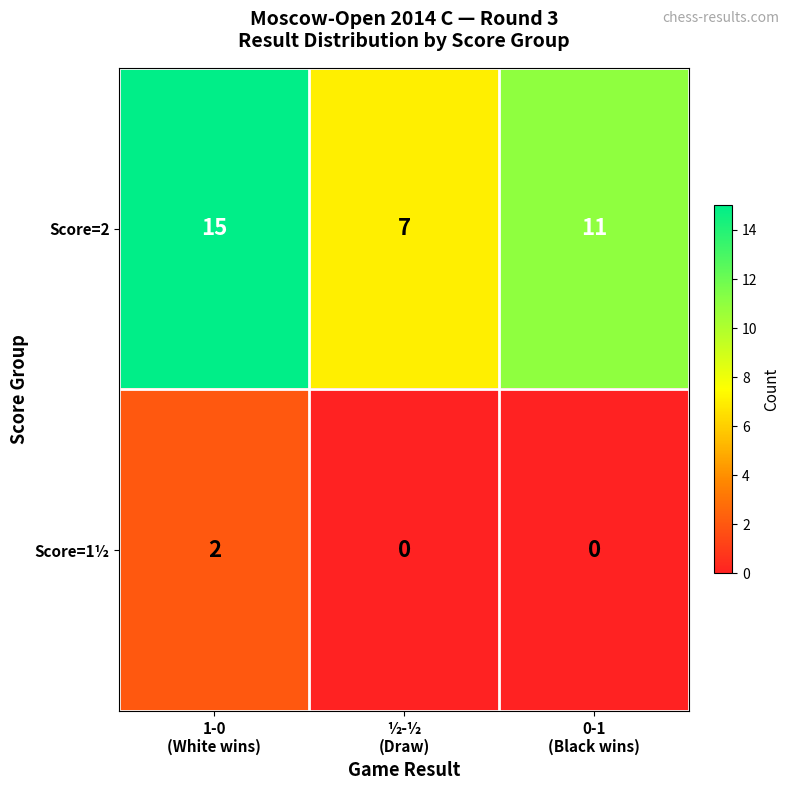

Rank the series by their average value, from highest to lowest.

Score=2, Score=1½